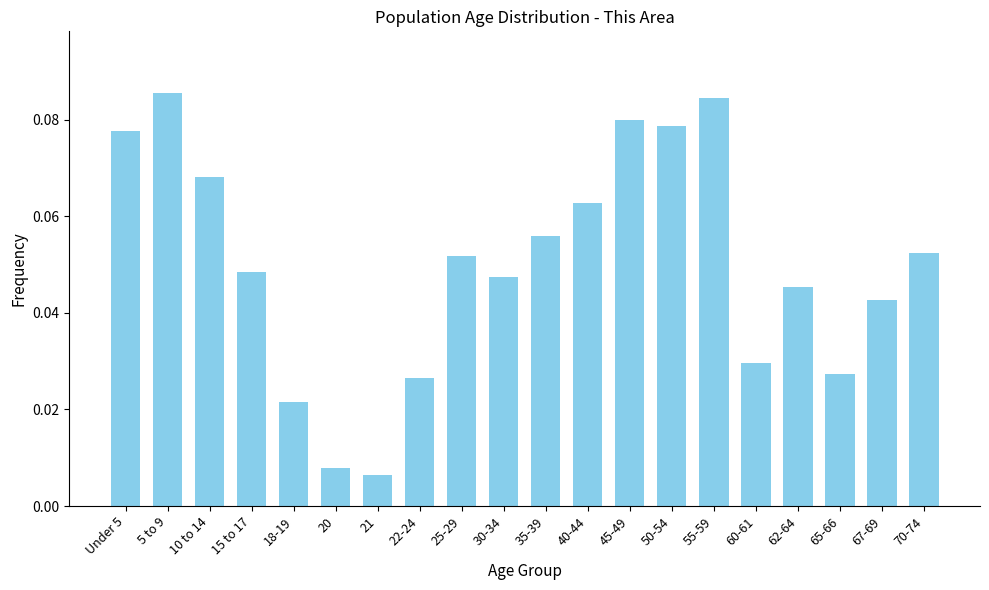

Is it true that the value at 5 to 9 is 0.0?

False